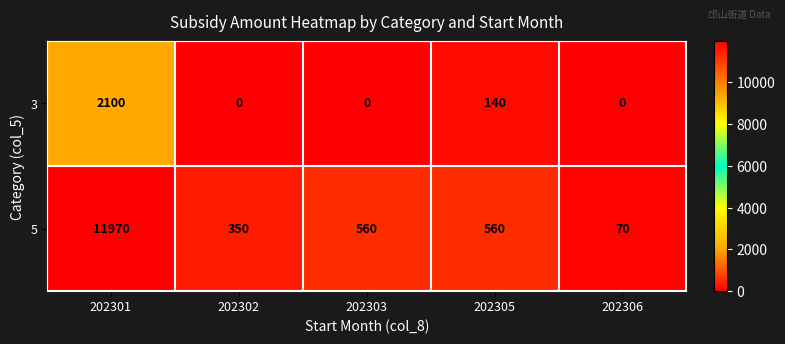

List the series in order of their peak value, lowest first.

3, 5